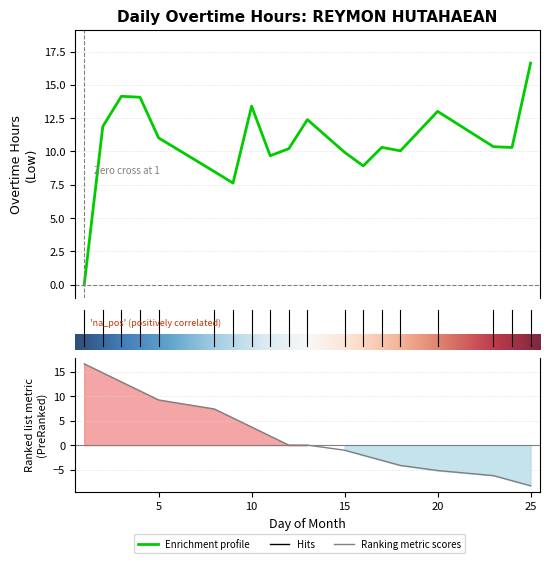

How many positive values are there?

18